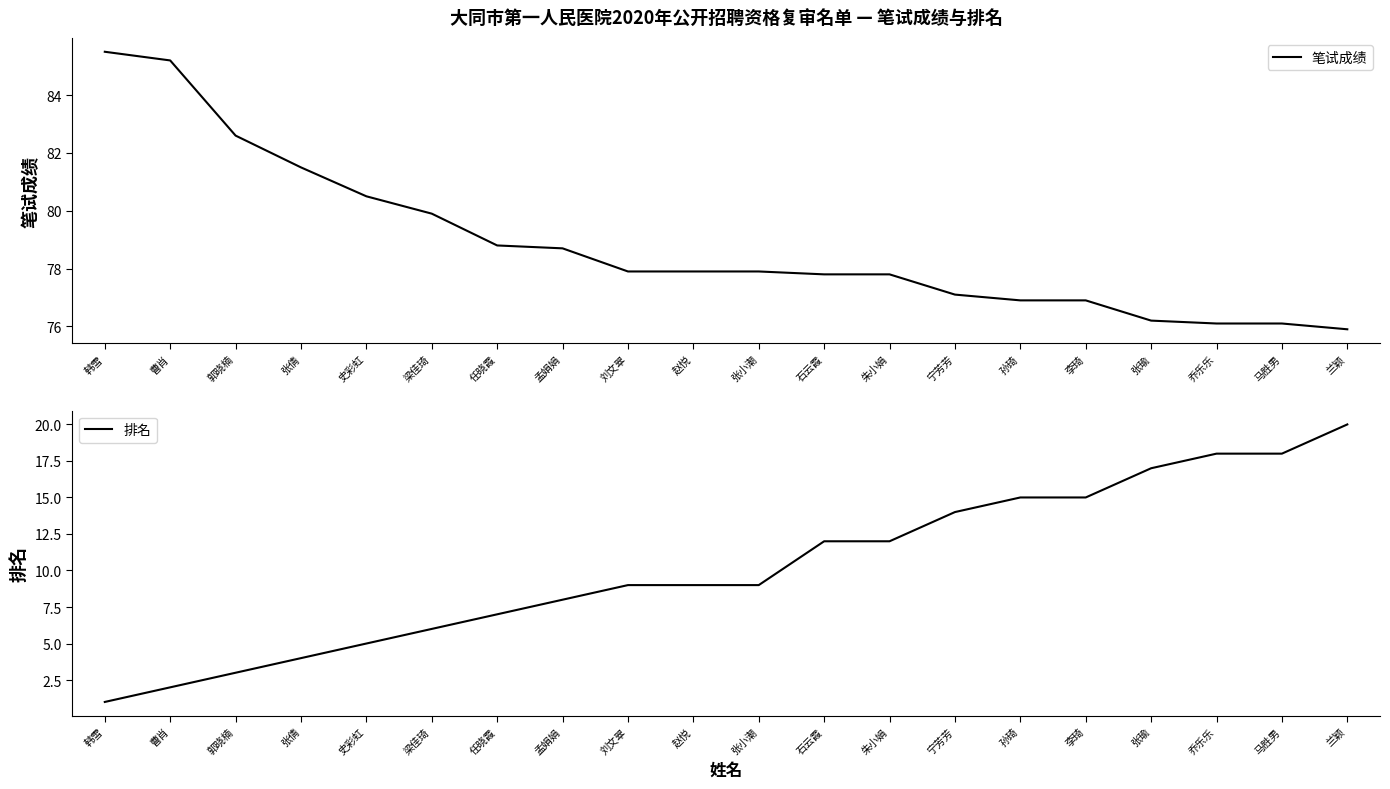

List the labels in order of 笔试成绩 value, smallest first.

兰颖, 乔乐乐, 马胜男, 张瑜, 孙琦, 李琦, 宁芳芳, 石云霞, 朱小娟, 刘文翠, 赵悦, 张小潮, 孟娟娟, 任晓霞, 梁佳琦, 史彩虹, 张倩, 郭晓楠, 曹肖, 韩雪